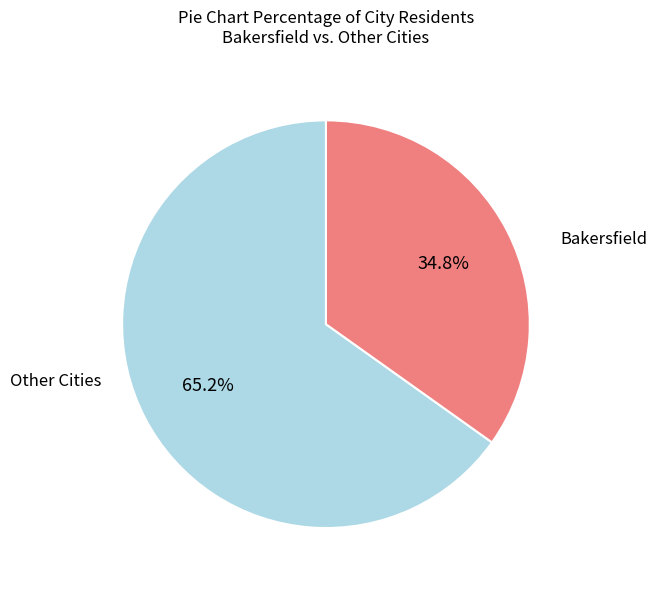

Is there any slice that represents more than half of the pie?

Yes